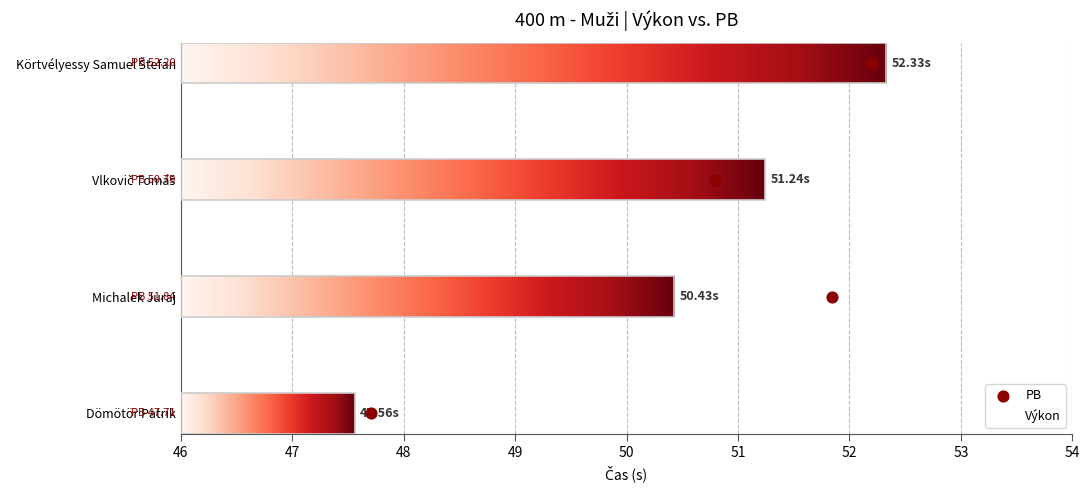

Which series has the largest total across all categories?

PB